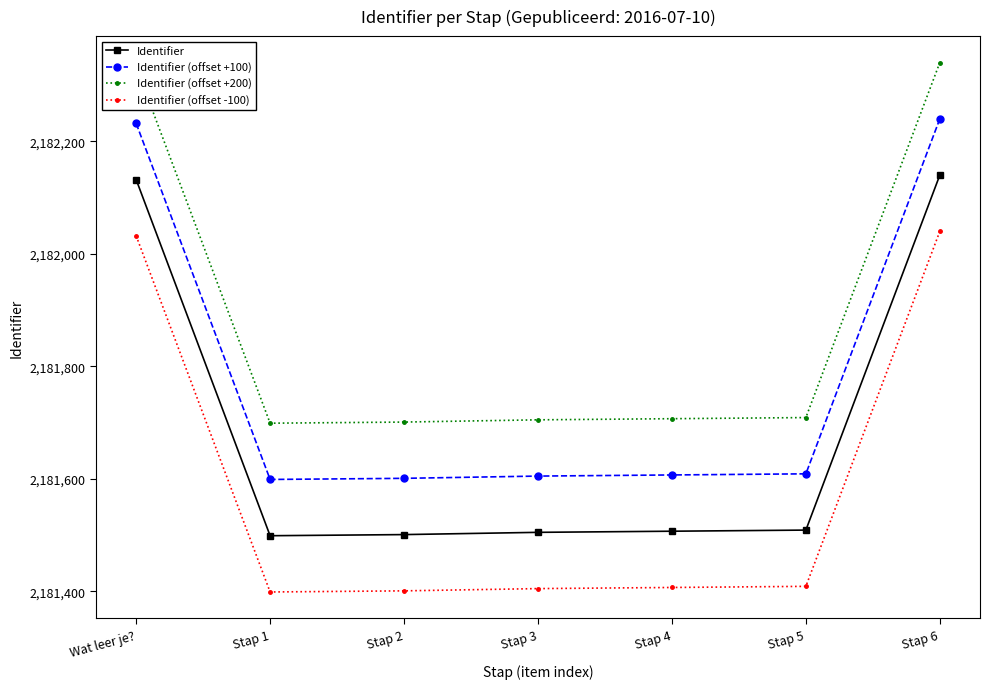

How many series are shown in this chart?

4